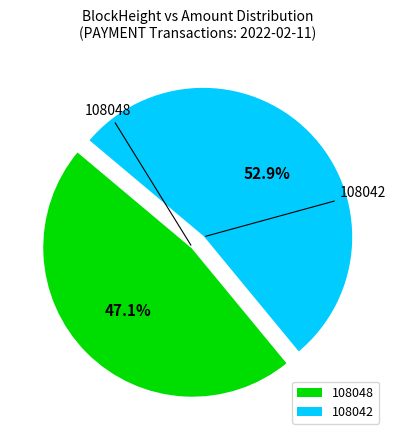

Is there any slice that represents more than half of the pie?

Yes